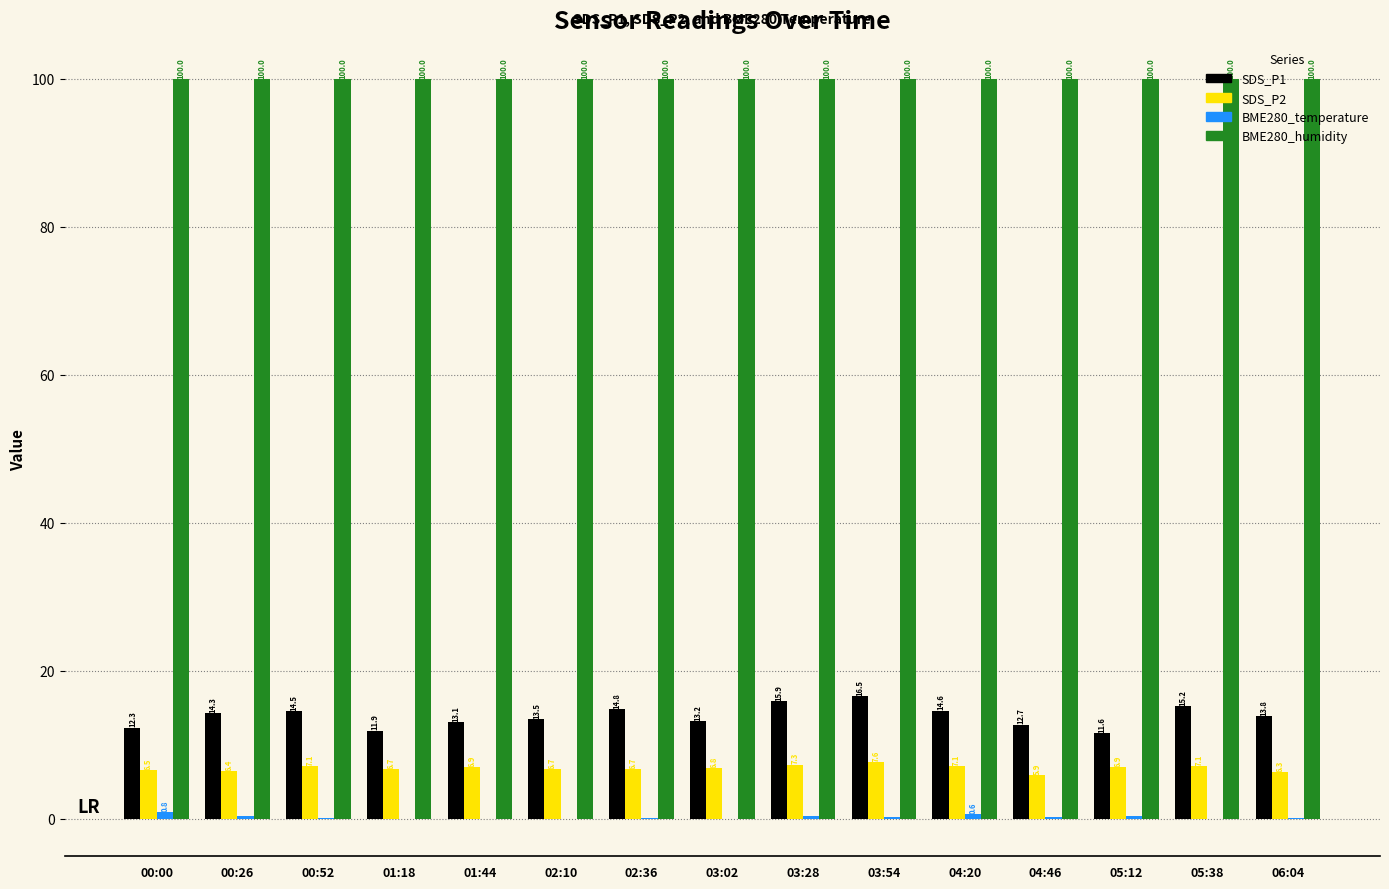

Does the chart contain stacked bars?

No